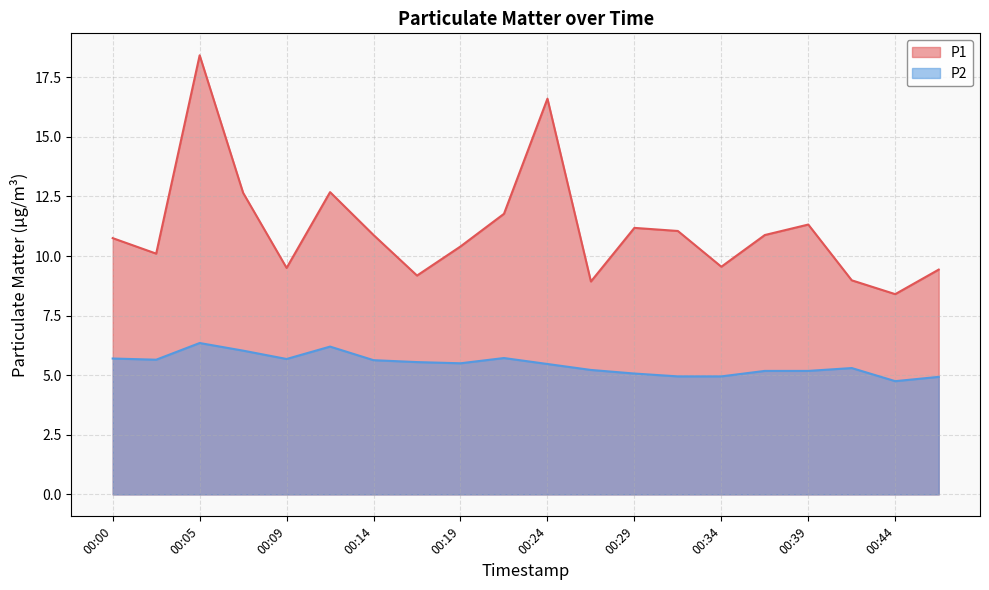

What is the value of the P2 point at the 7th from the left?

5.6